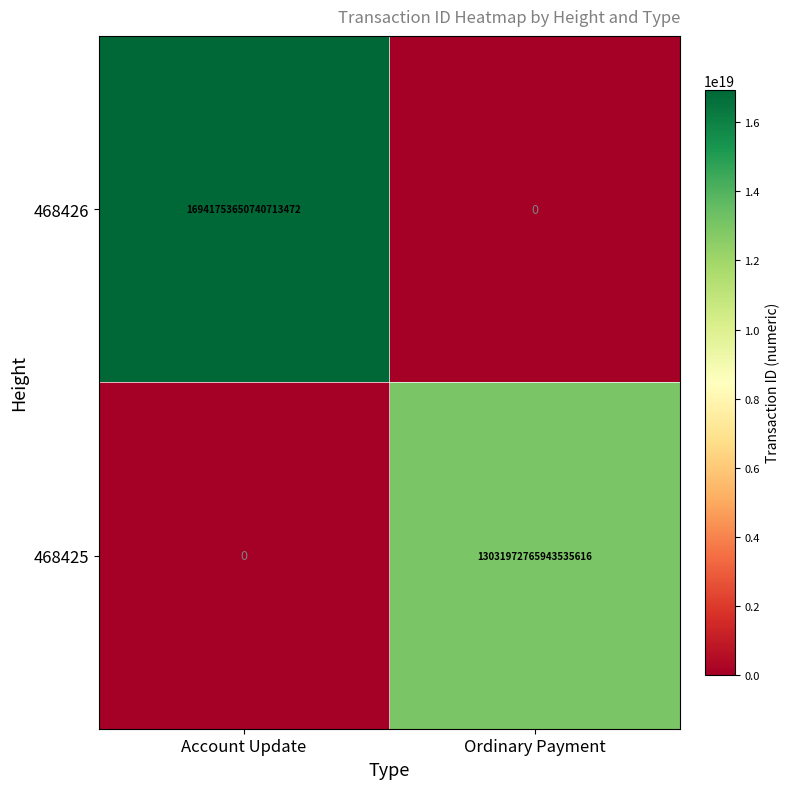

At which category is the sum across all series the highest?

Account Update